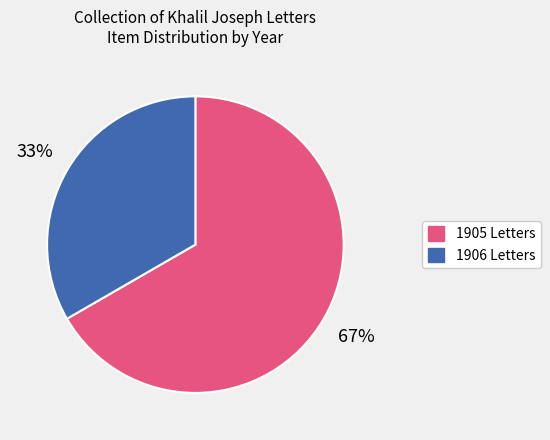

Rank the categories by value from lowest to highest.

1906 Letters, 1905 Letters